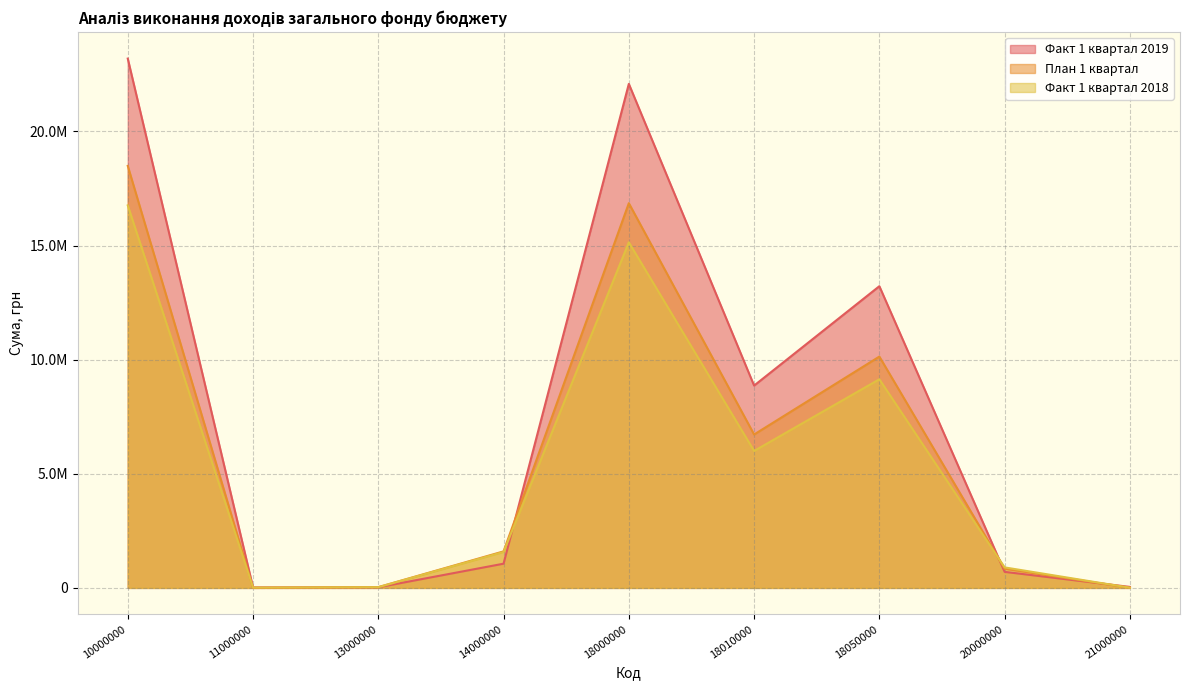

Reading left to right, transcribe all the data shown in this chart.

Факт 1 квартал 2019: 10000000=23191297.1	11000000=21815.0	13000000=25785.0	14000000=1060346.1	18000000=22083351.1	18010000=8864523.5	18050000=13218827.6	20000000=702194.4	21000000=42703.2
План 1 квартал: 10000000=18490500.0	11000000=0.0	13000000=34500.0	14000000=1600000.0	18000000=16856000.0	18010000=6721000.0	18050000=10135000.0	20000000=838000.0	21000000=6500.0
Факт 1 квартал 2018: 10000000=16759291.6	11000000=13294.0	13000000=31015.5	14000000=1573256.4	18000000=15141725.6	18010000=6000443.0	18050000=9141282.6	20000000=897769.3	21000000=8411.0